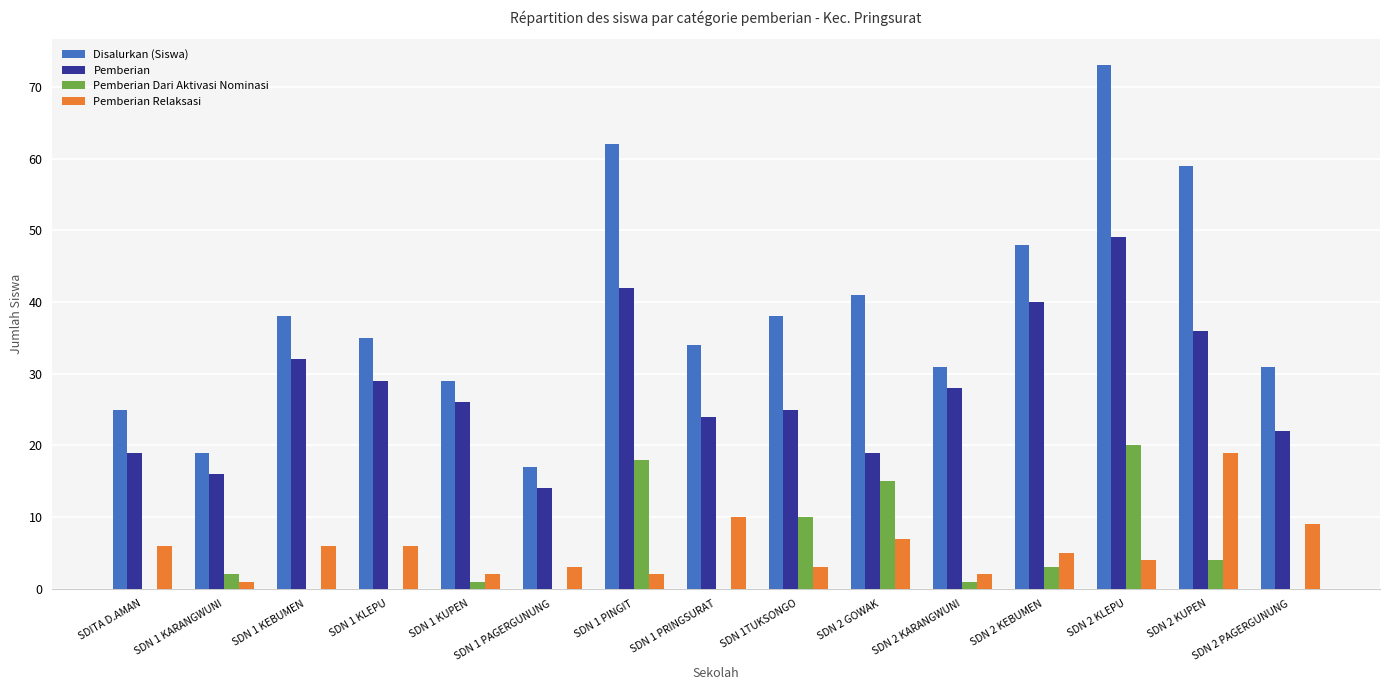

What is the sum of all Pemberian Relaksasi values?

85